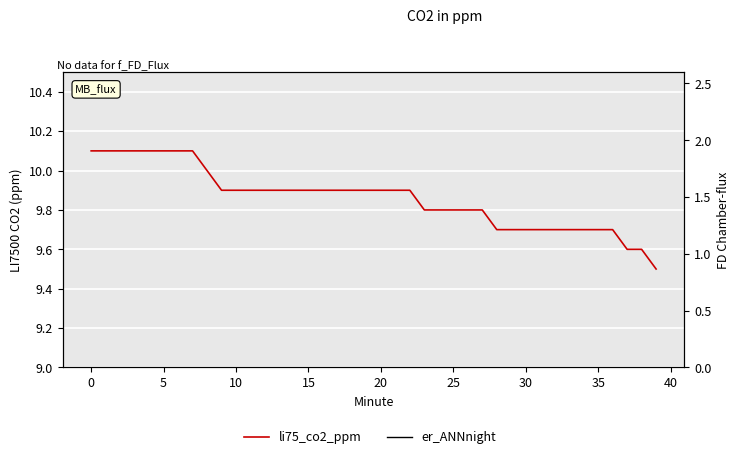

Which category has the lowest value in the li75_co2_ppm series?

39